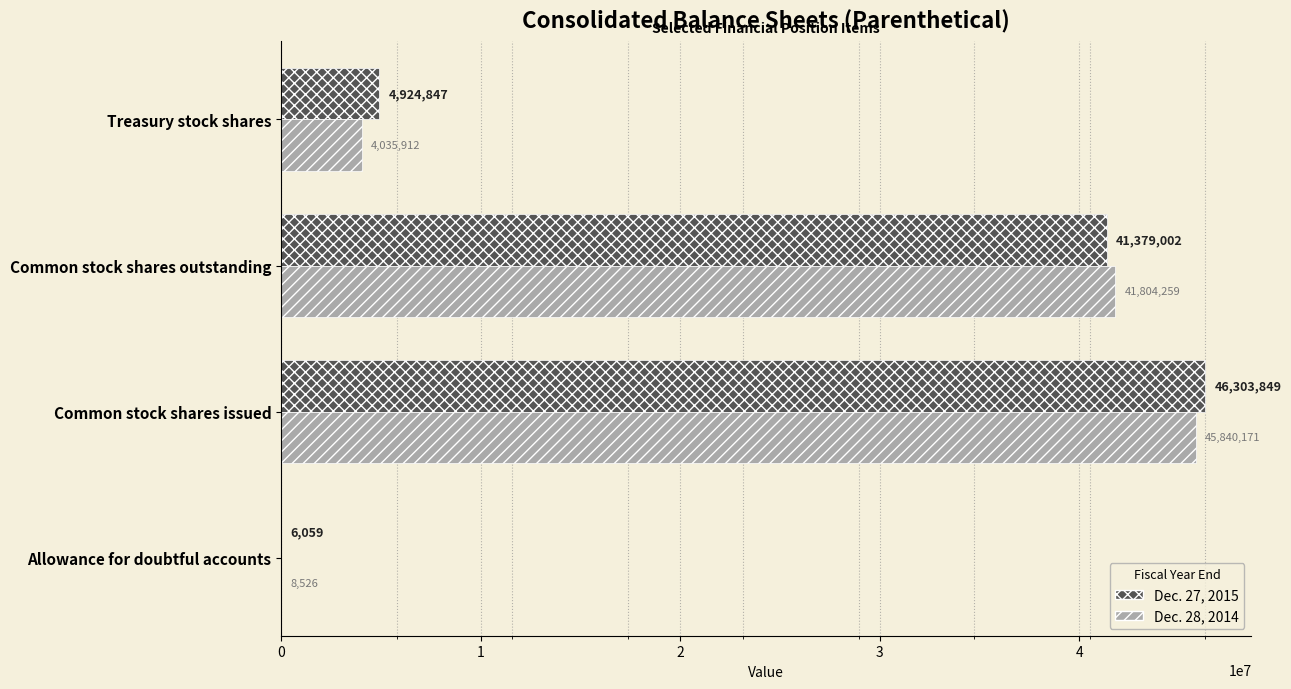

What is the total value across all series at Common stock shares issued?

92144020